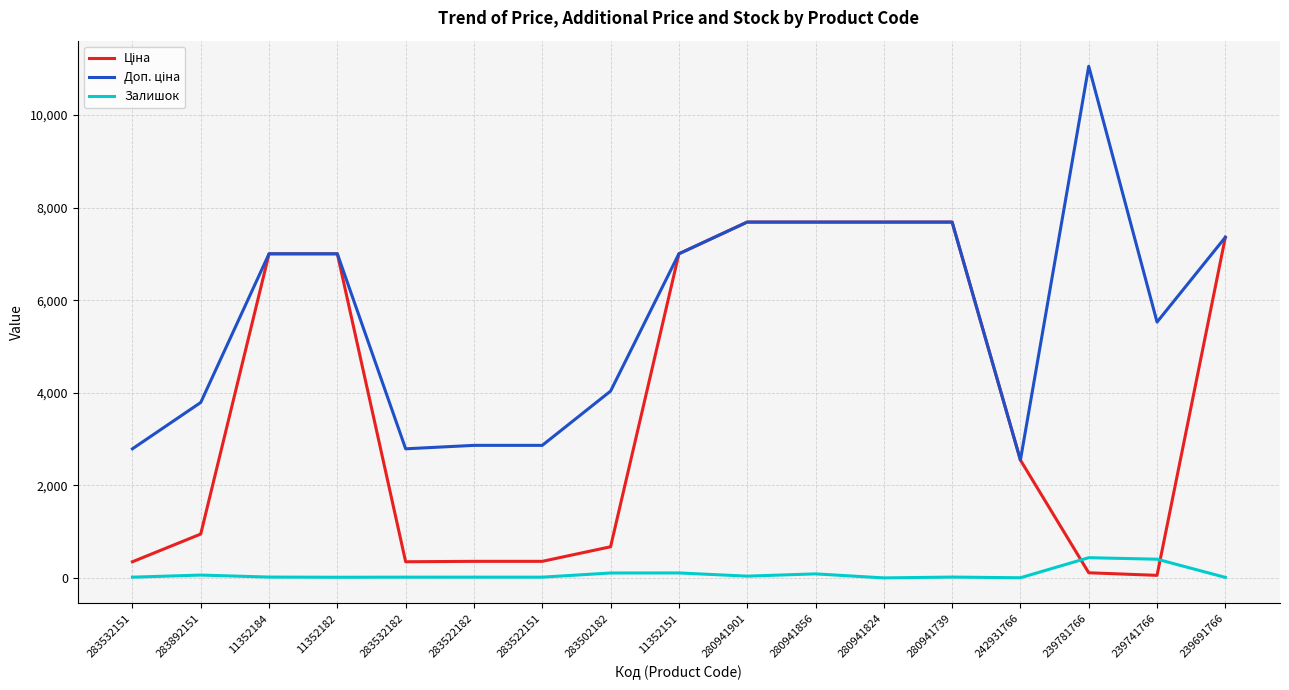

How many lines are shown in the chart?

3